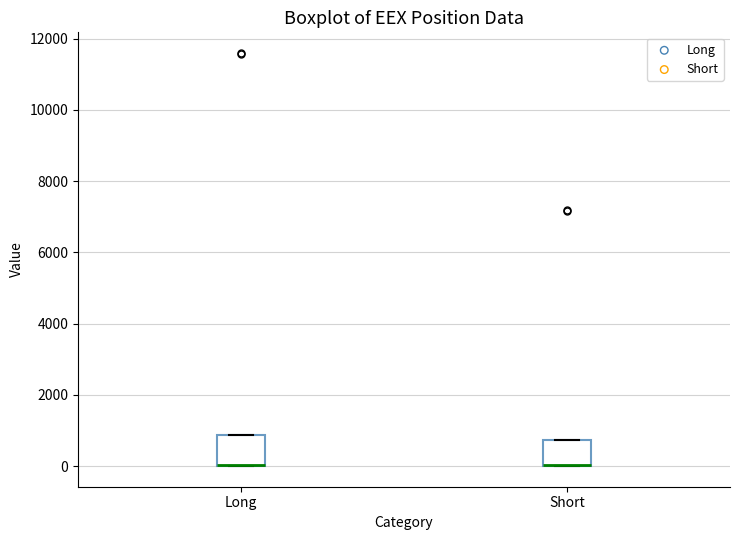

Where is the lower edge of the box for Short on the y-axis? The values are not printed on the chart, so give them approximately, as read against the axis.

0